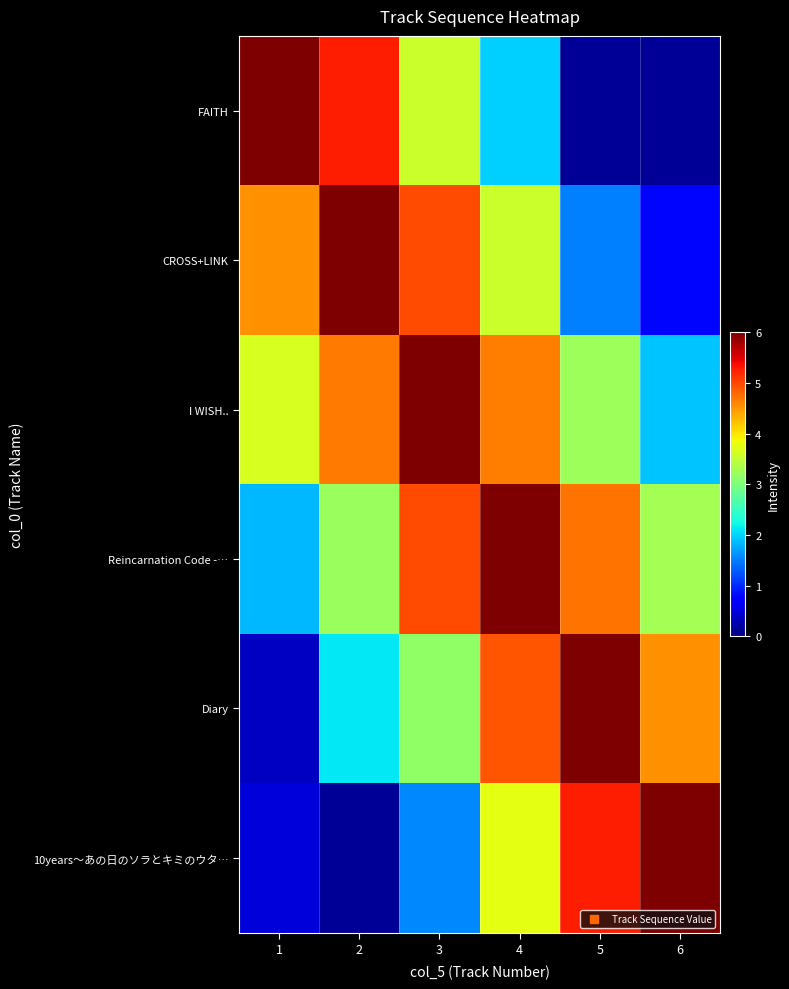

Which series has the largest total across all categories?

I WISH..